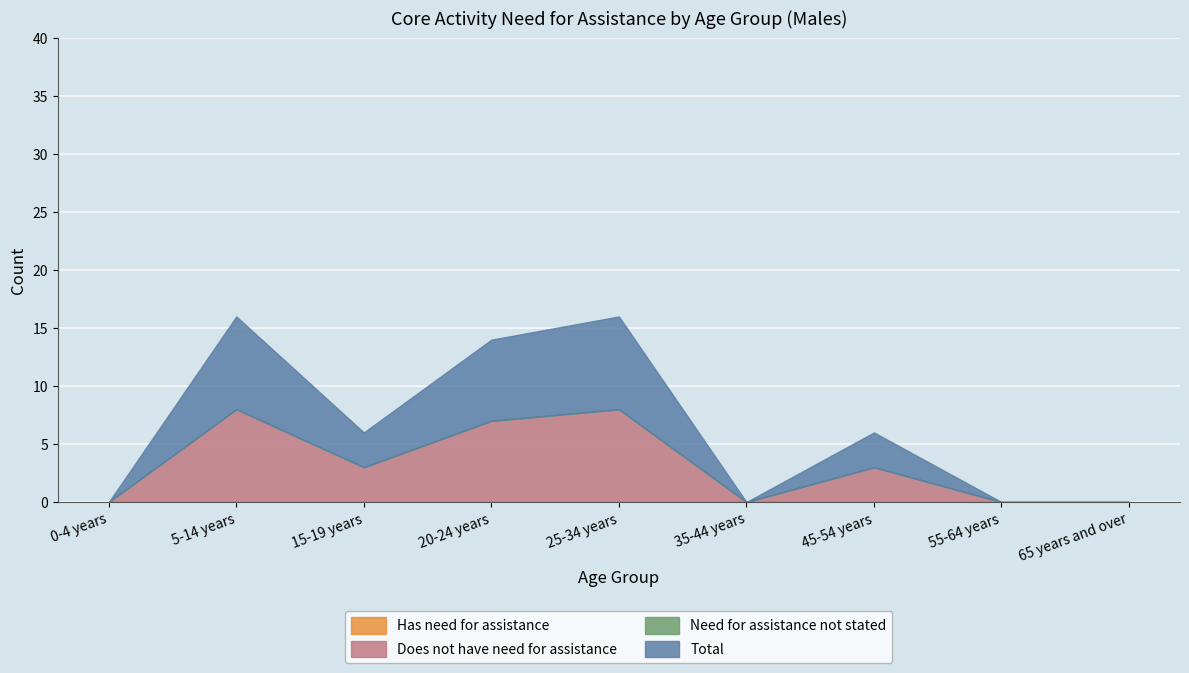

List the series in order of their peak value, lowest first.

Has need for assistance, Need for assistance not stated, Does not have need for assistance, Total